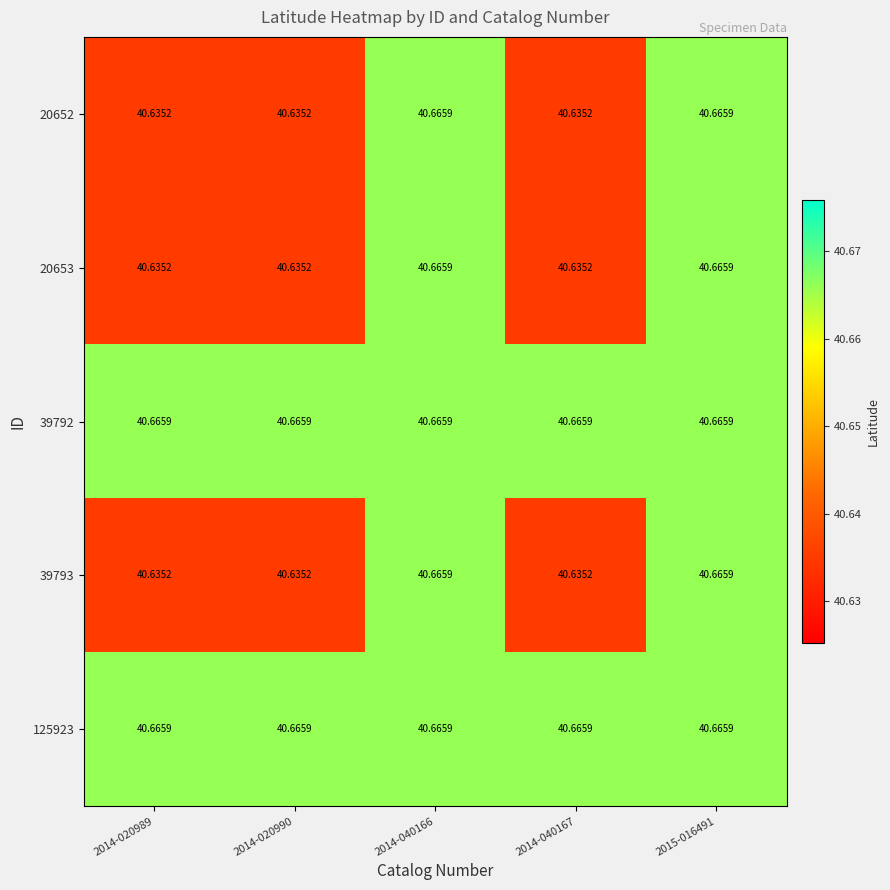

Is the value of 20653 at 2015-016491 greater than the value of 20652 at 2014-020990?

Yes